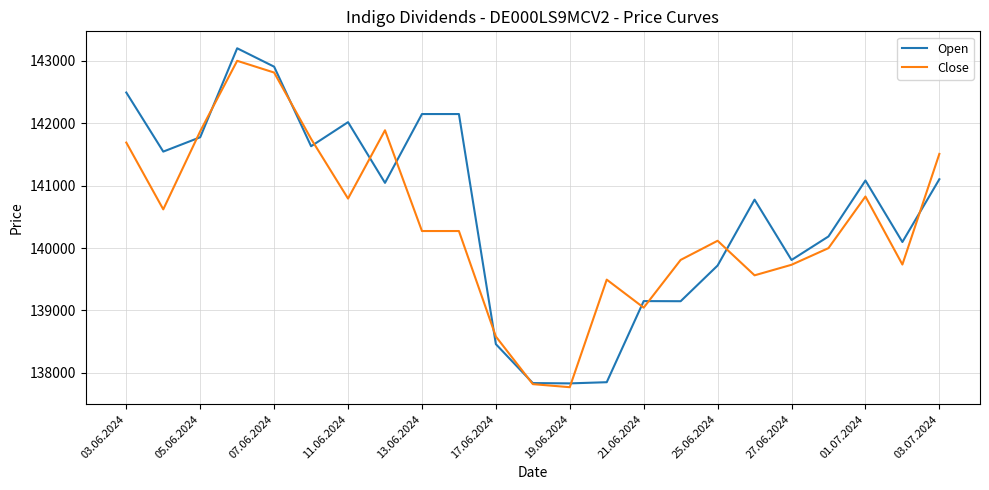

What is the smallest value displayed?

137770